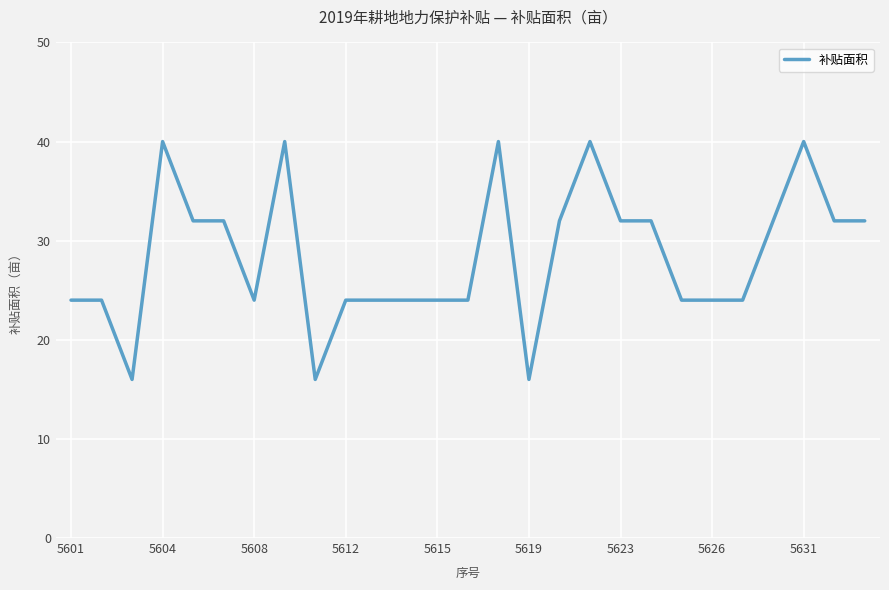

What is the average value?

28